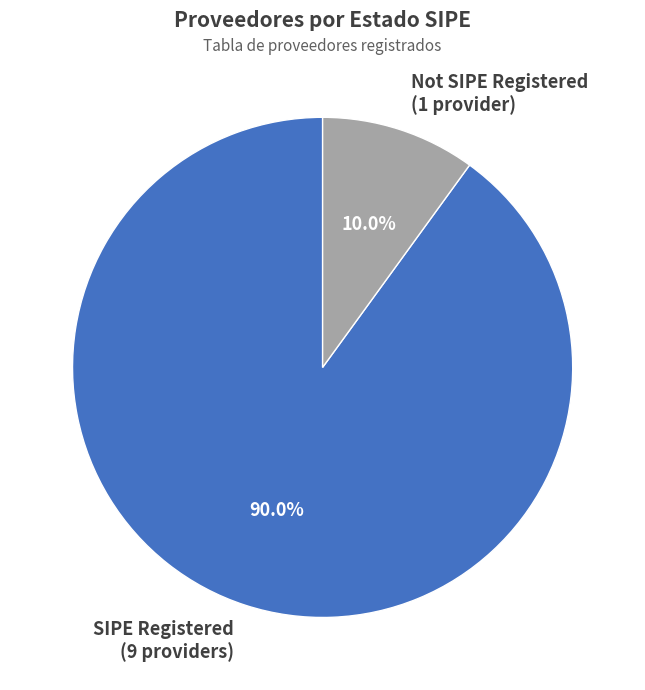

Approximately how many times larger is the value at SIPE Registered (9 providers) compared to Not SIPE Registered (1 provider)?

9.0